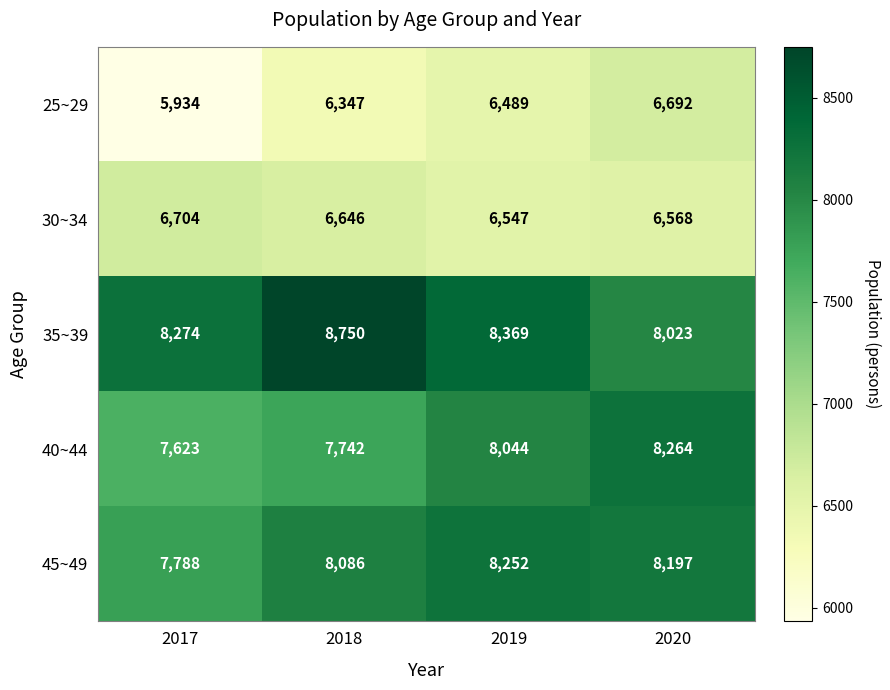

Which label corresponds to the smallest value in the chart?

2017